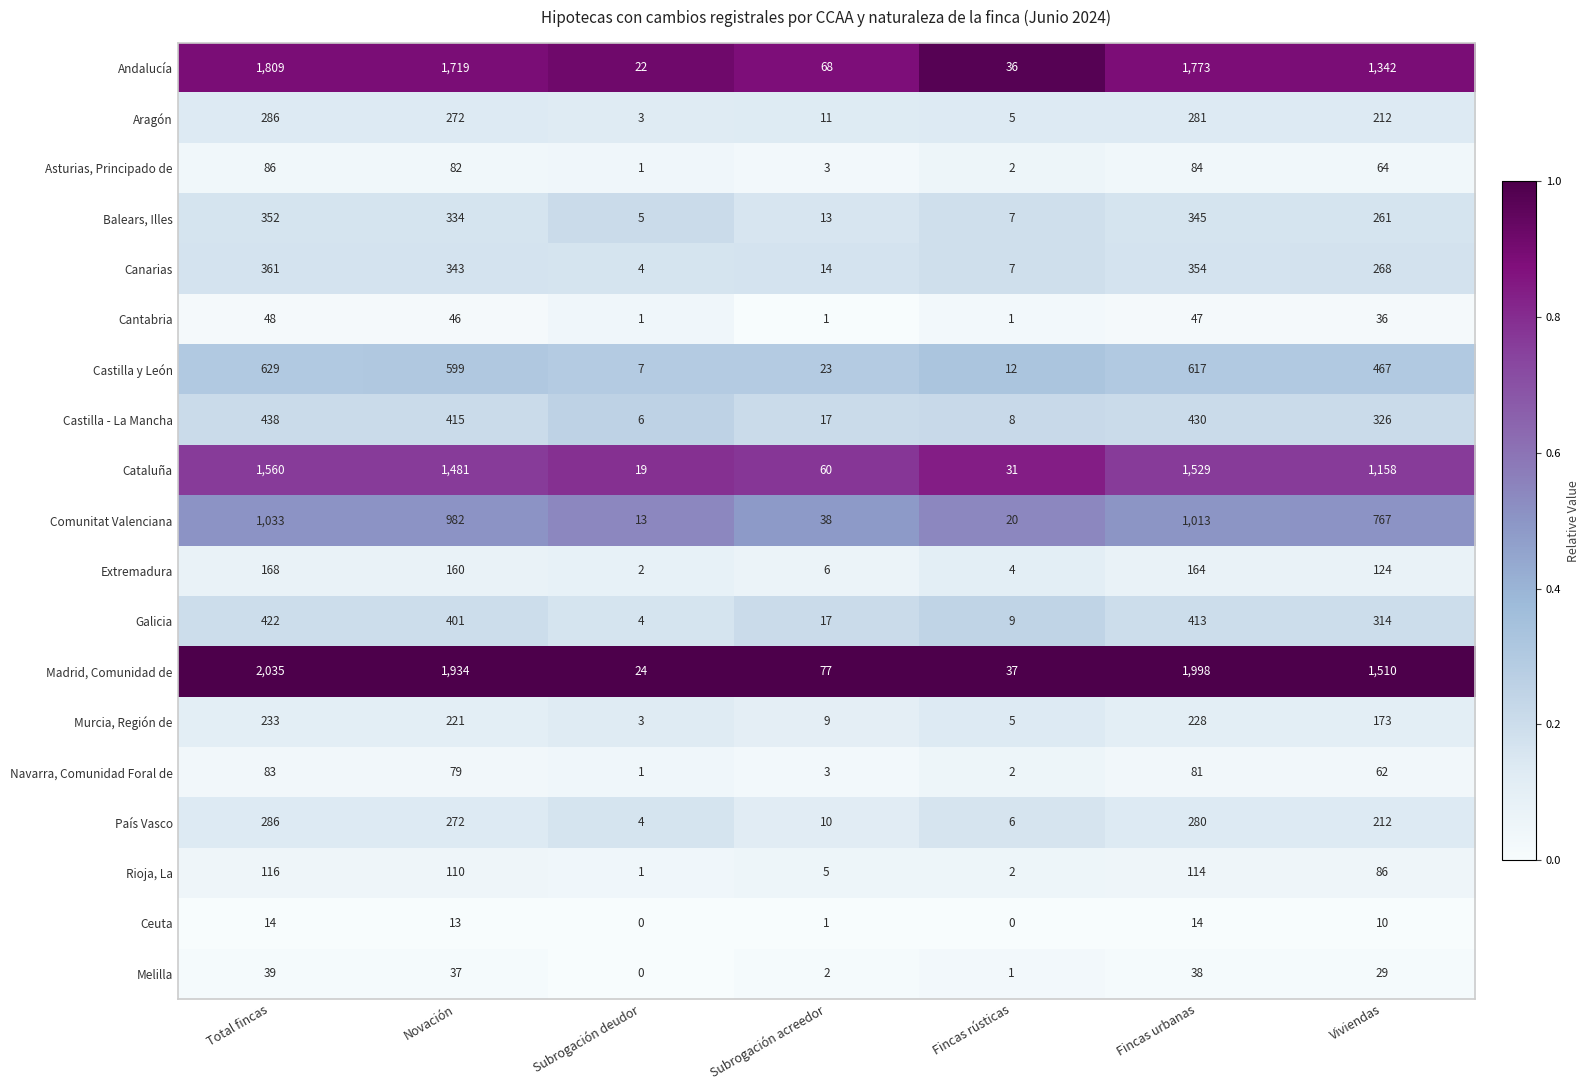

At which label is Ceuta closest to 7?

Viviendas